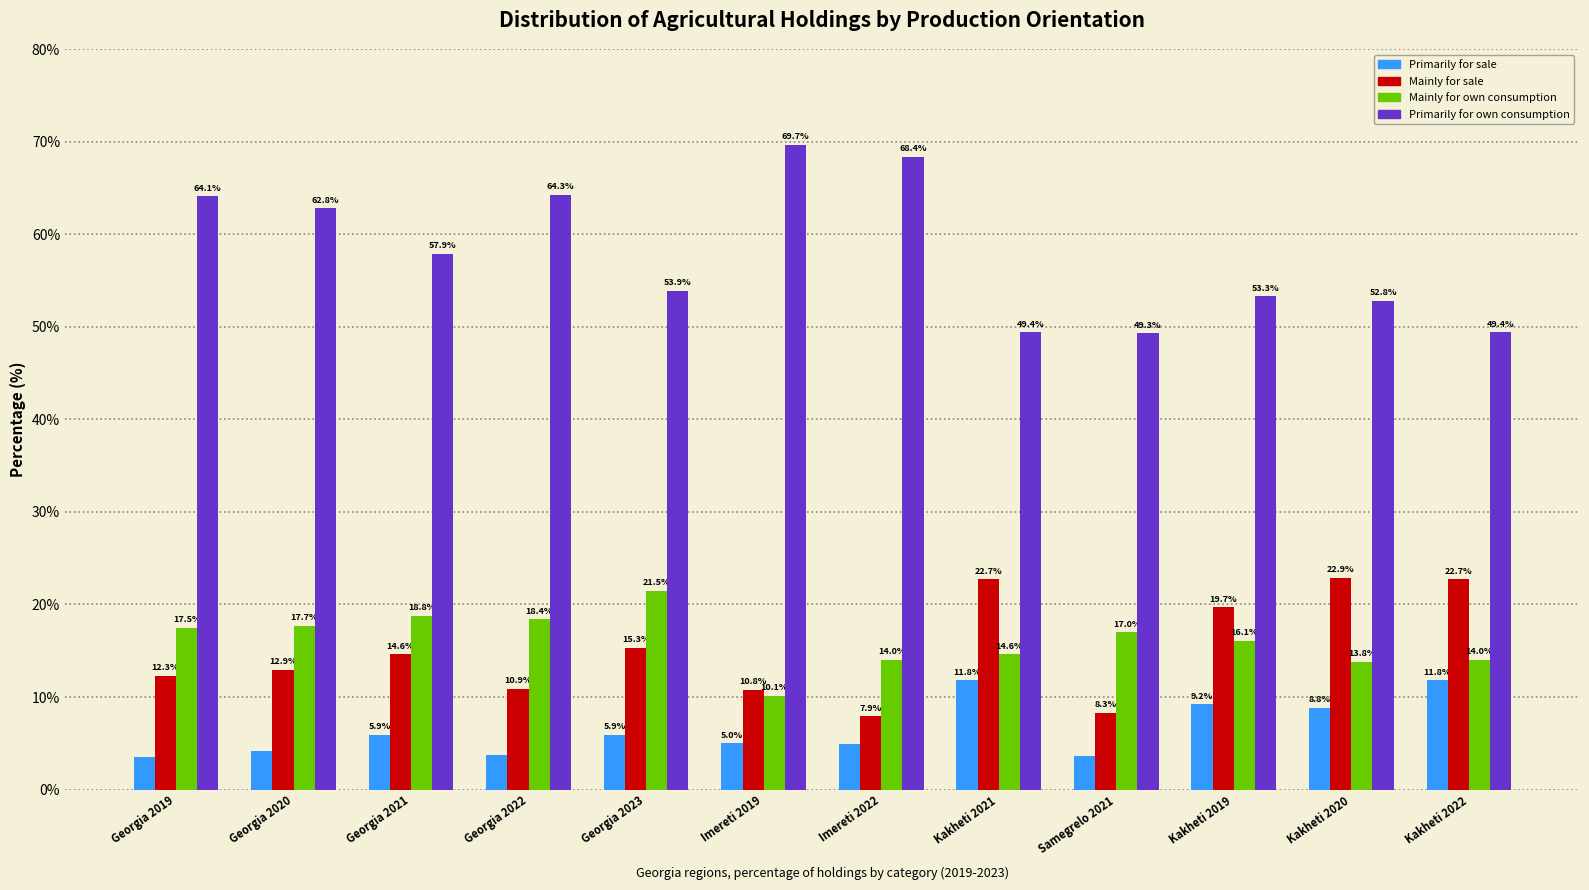

Reading left to right, transcribe all the data shown in this chart.

Primarily for sale: Georgia 2019=3.5	Georgia 2020=4.2	Georgia 2021=5.9	Georgia 2022=3.7	Georgia 2023=5.9	Imereti 2019=5.0	Imereti 2022=4.9	Kakheti 2021=11.8	Samegrelo 2021=3.6	Kakheti 2019=9.2	Kakheti 2020=8.8	Kakheti 2022=11.8
Mainly for sale: Georgia 2019=12.3	Georgia 2020=12.9	Georgia 2021=14.6	Georgia 2022=10.9	Georgia 2023=15.3	Imereti 2019=10.8	Imereti 2022=7.9	Kakheti 2021=22.7	Samegrelo 2021=8.3	Kakheti 2019=19.7	Kakheti 2020=22.9	Kakheti 2022=22.7
Mainly for own consumption: Georgia 2019=17.5	Georgia 2020=17.7	Georgia 2021=18.8	Georgia 2022=18.4	Georgia 2023=21.5	Imereti 2019=10.1	Imereti 2022=14.0	Kakheti 2021=14.6	Samegrelo 2021=17.0	Kakheti 2019=16.1	Kakheti 2020=13.8	Kakheti 2022=14.0
Primarily for own consumption: Georgia 2019=64.1	Georgia 2020=62.8	Georgia 2021=57.9	Georgia 2022=64.3	Georgia 2023=53.9	Imereti 2019=69.7	Imereti 2022=68.4	Kakheti 2021=49.4	Samegrelo 2021=49.3	Kakheti 2019=53.3	Kakheti 2020=52.8	Kakheti 2022=49.4